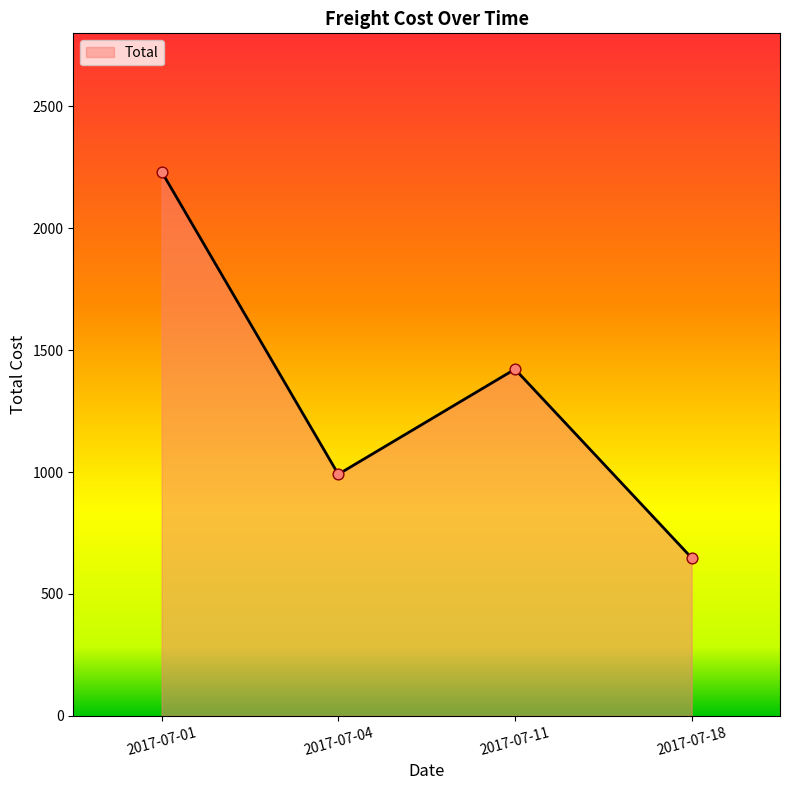

Between 2017-07-04 and 2017-07-11, which is larger?

2017-07-11